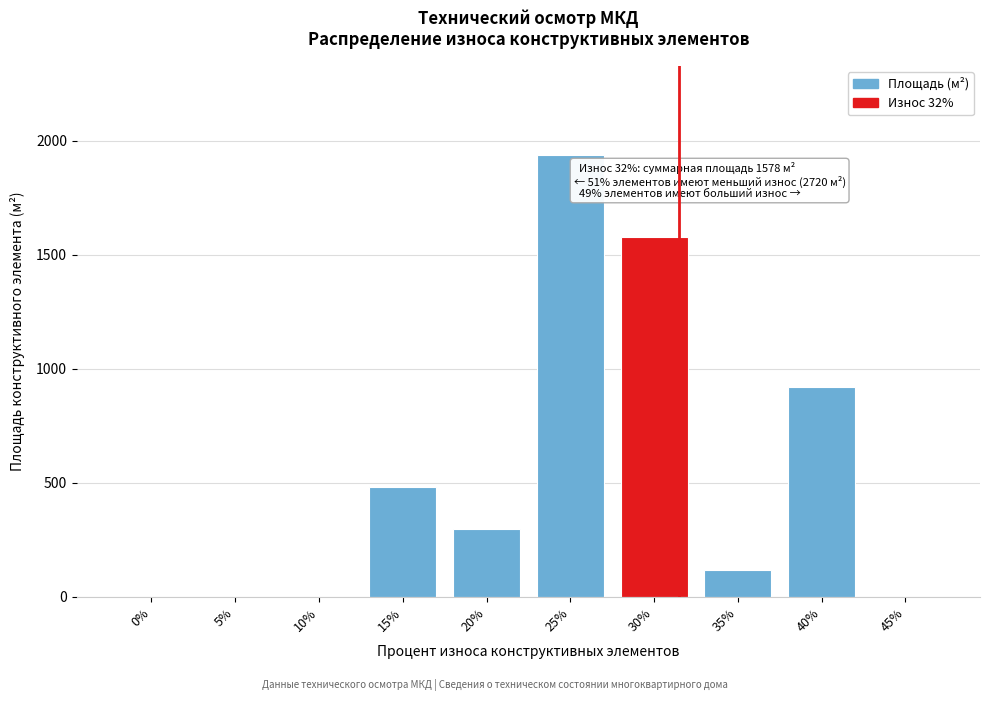

Reading left to right, extract all data points from this chart.

0%=0	5%=0	10%=0	15%=480	20%=300	25%=1940	30%=1578	35%=120	40%=920	45%=0